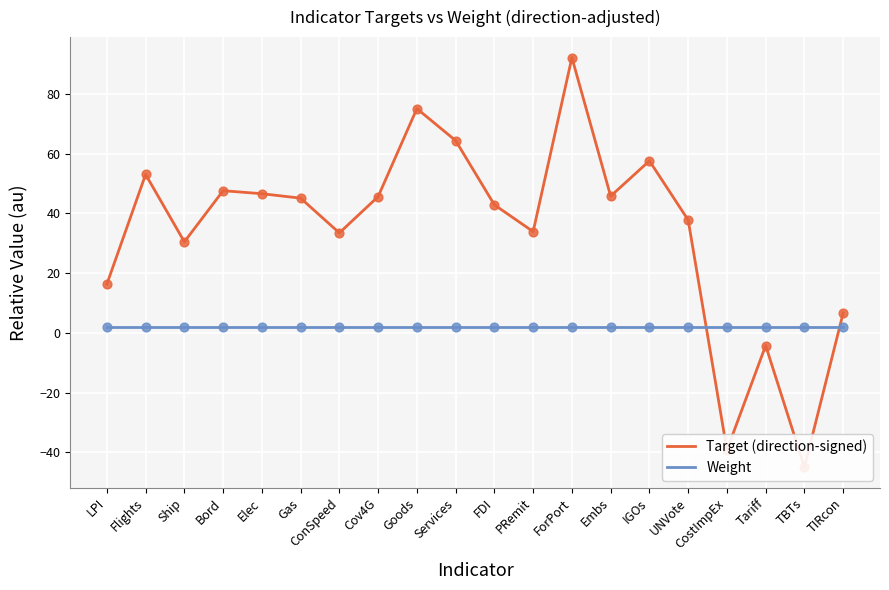

Which series contains the lowest Y value?

Target (direction-signed)